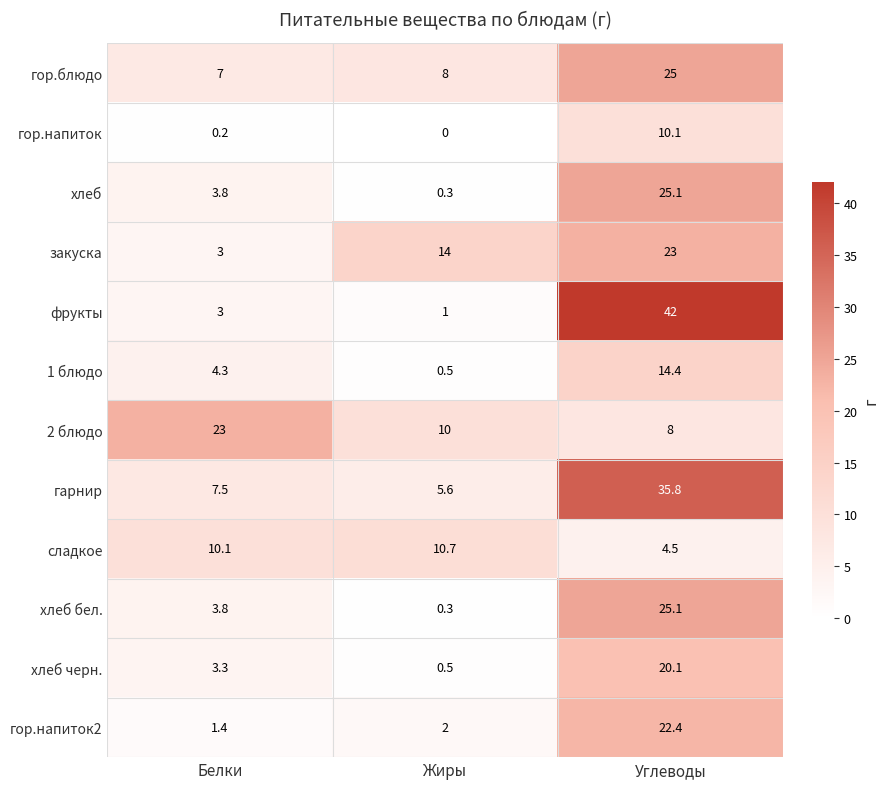

What value does the 2 блюдо series have at Углеводы?

8.0